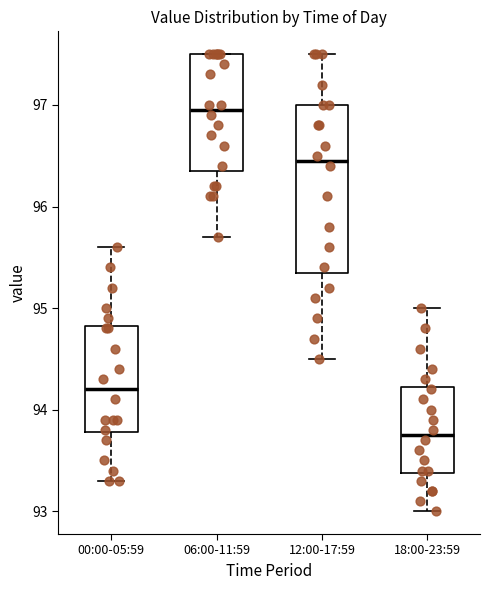

Which box is the tallest, from its lower edge to its upper edge?

12:00-17:59